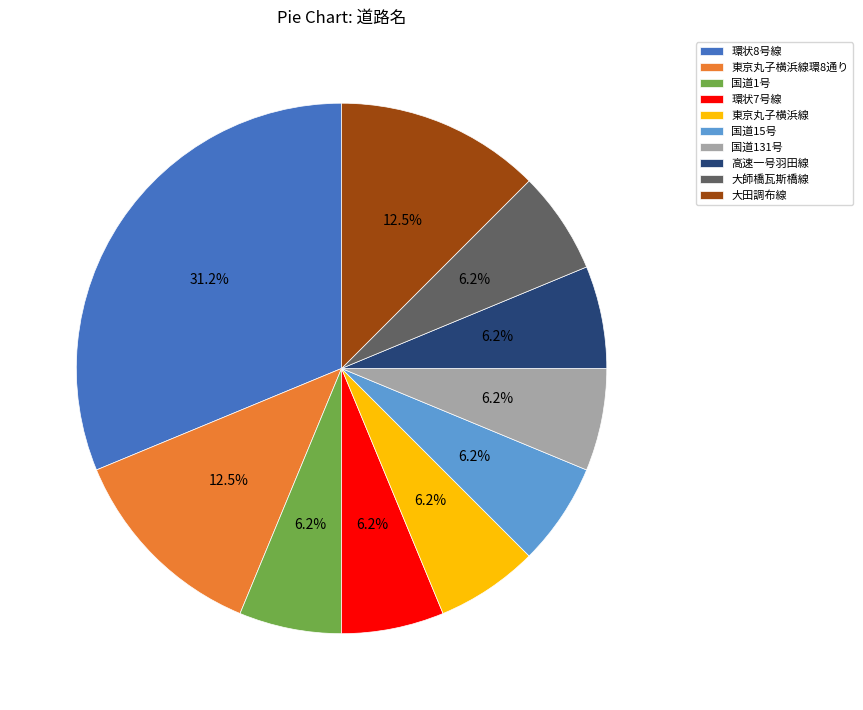

To the nearest percent, what is the average slice percentage?

10%